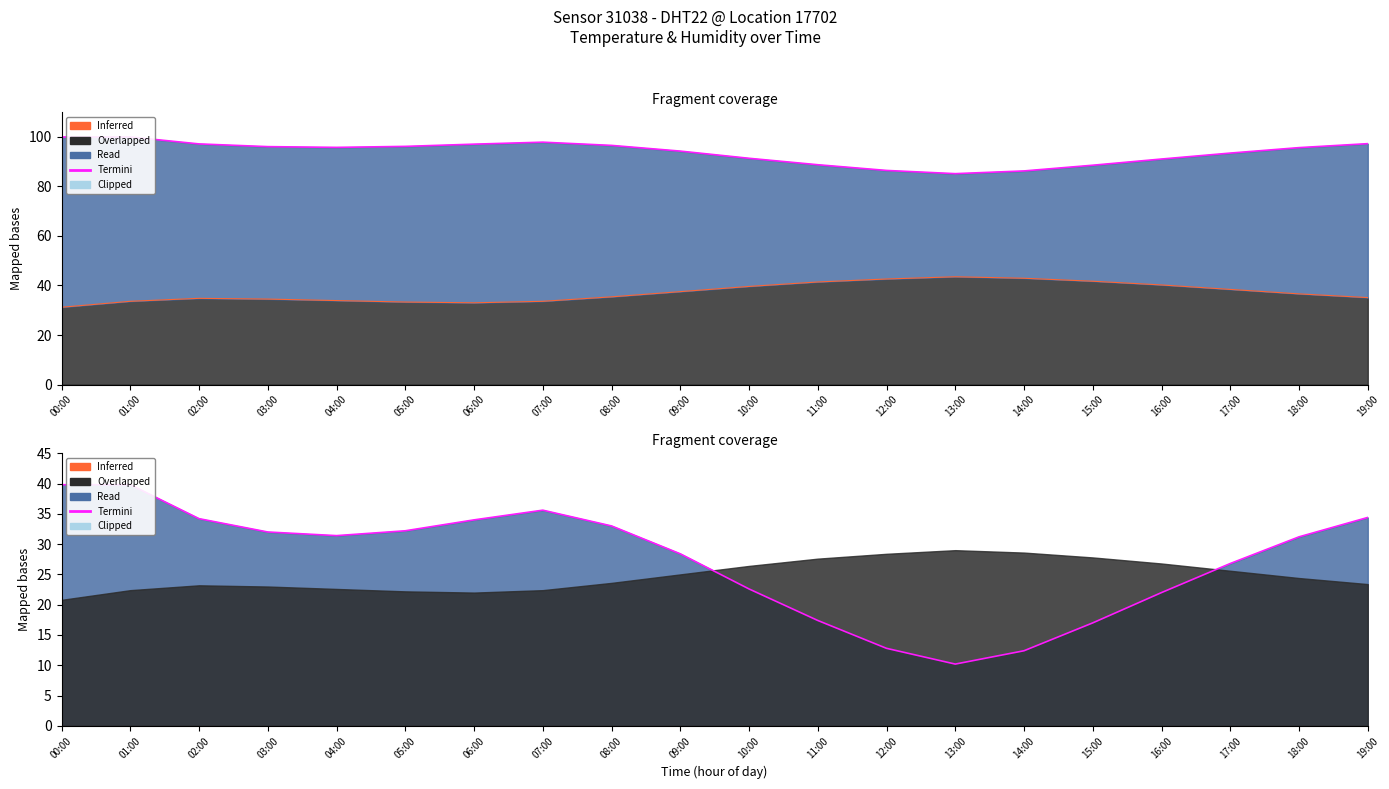

What is the label of the 5th point from the right?

15:00